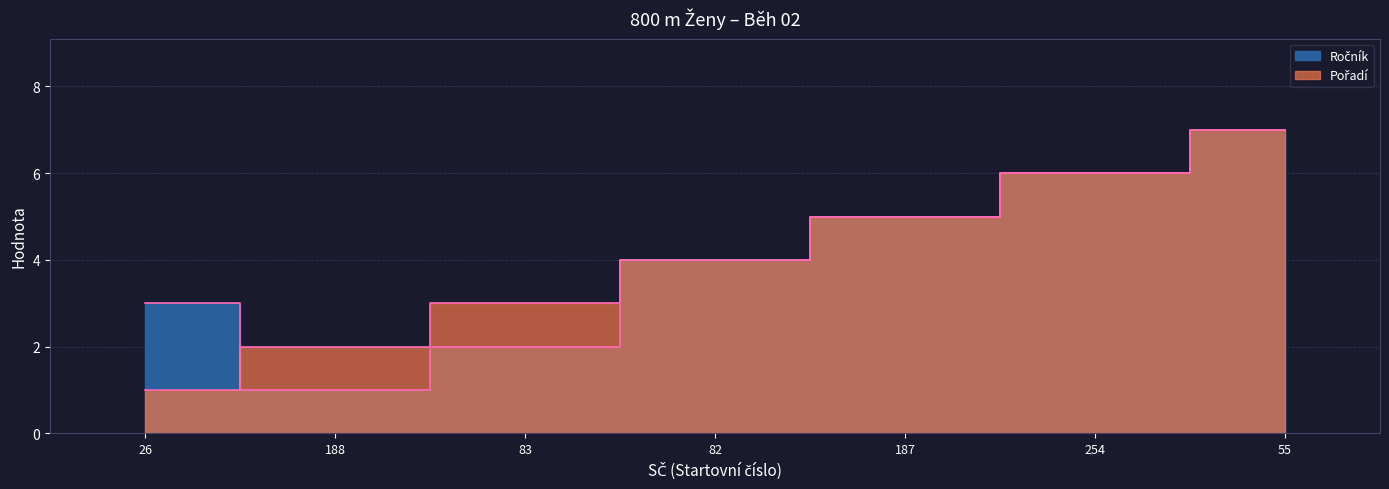

What are all the series names shown in the legend?

Ročník, Pořadí